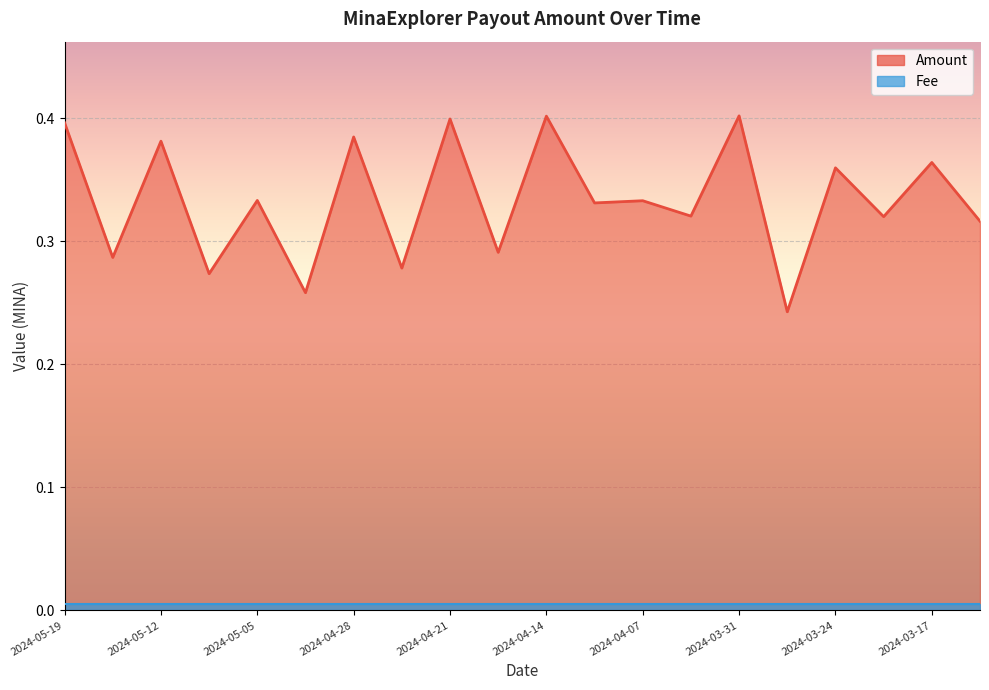

What is the minimum value shown in the chart?

0.2